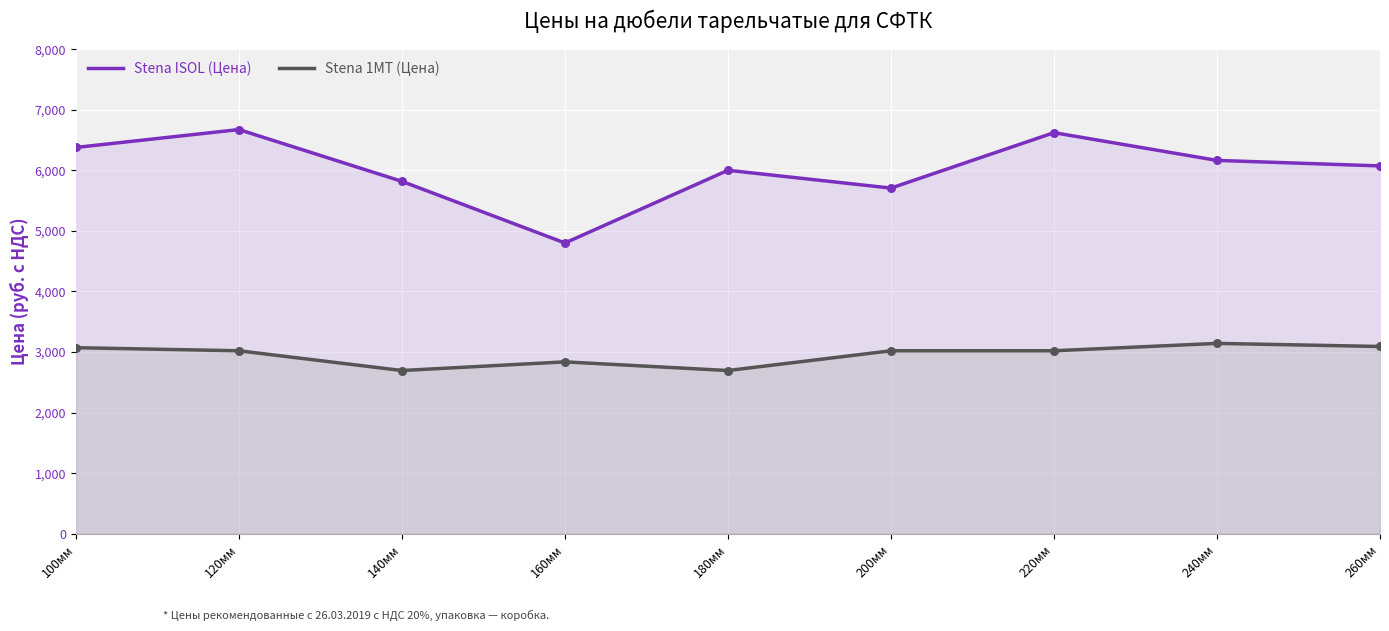

At which category is the sum across all series the highest?

120мм